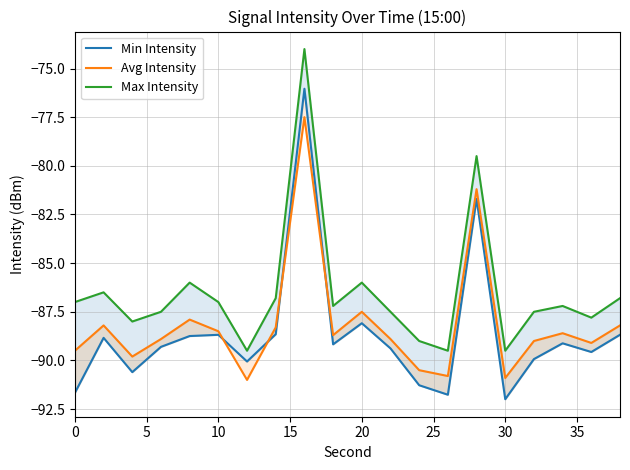

What is the minimum value shown in the chart?

-92.0